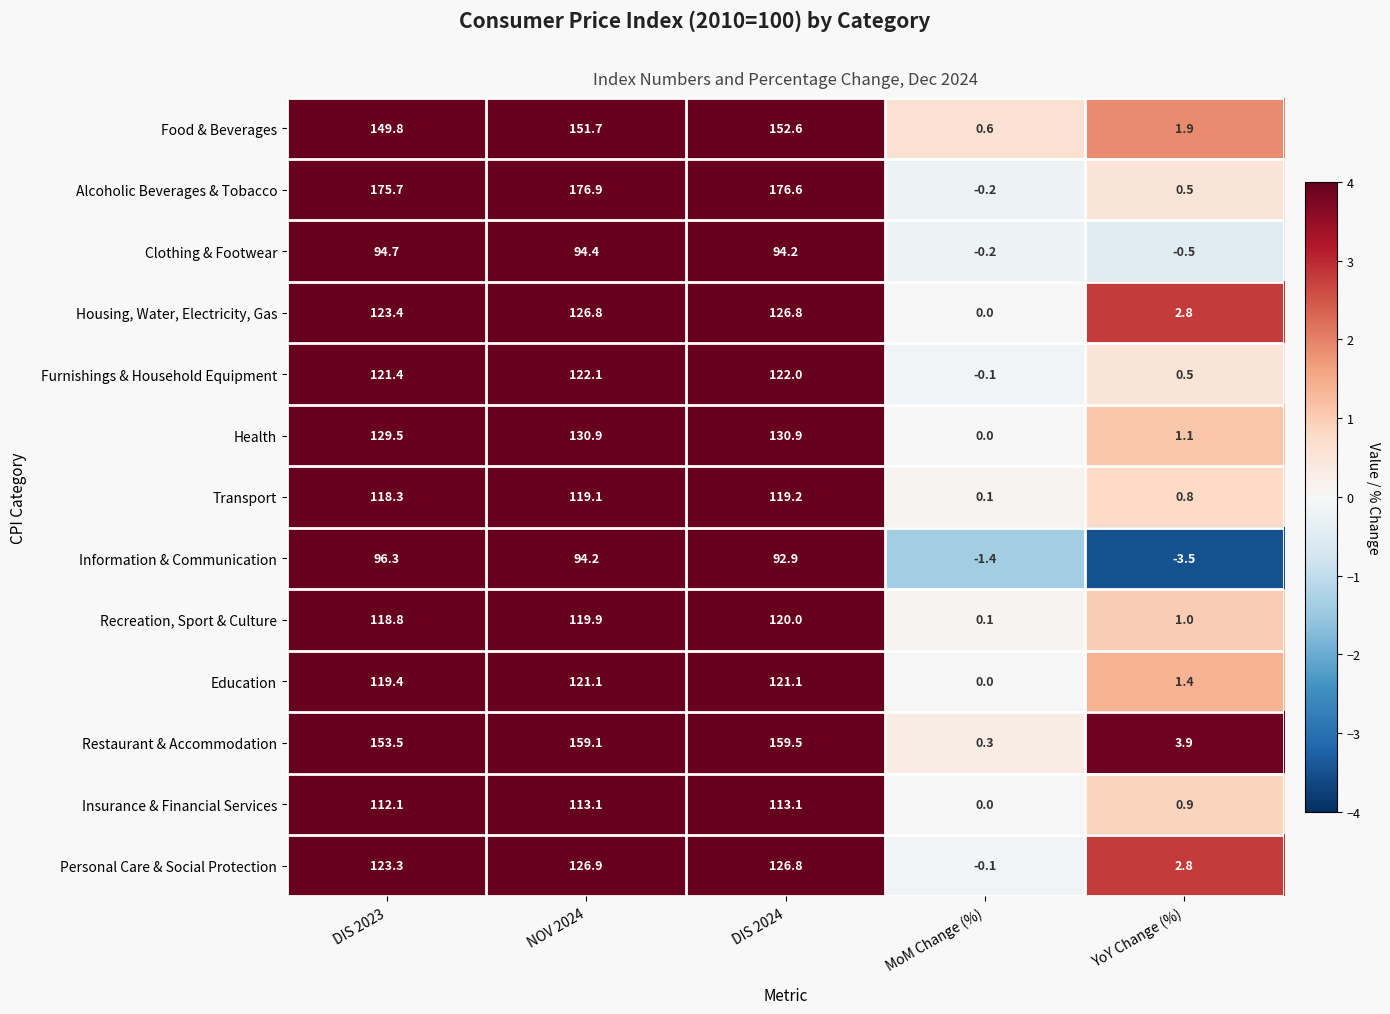

At which category does the chart reach its minimum across all series?

YoY Change (%)